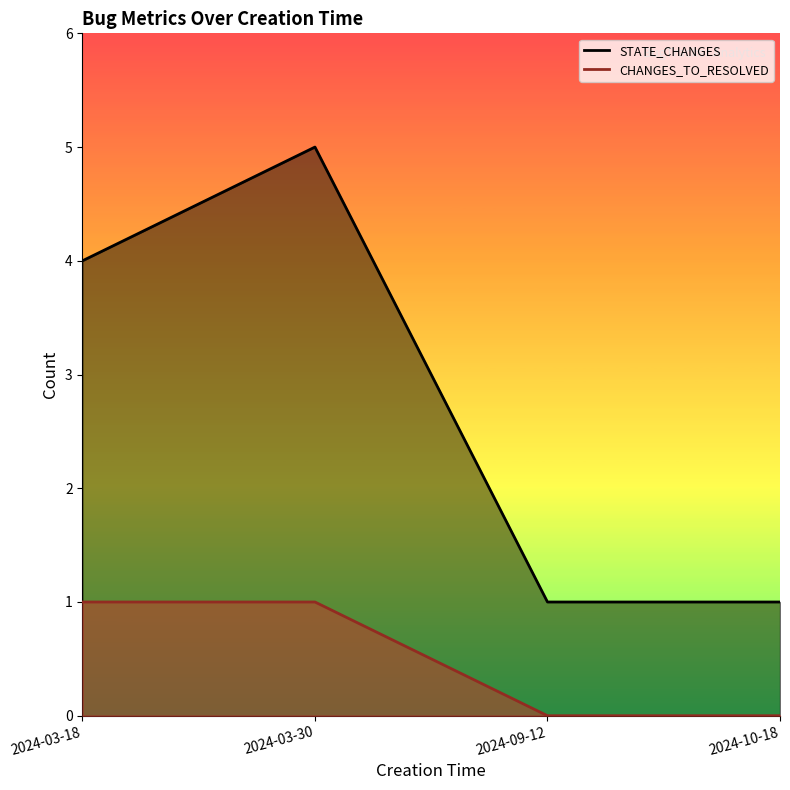

List the series in order of their overall mean, highest first.

STATE_CHANGES, CHANGES_TO_RESOLVED